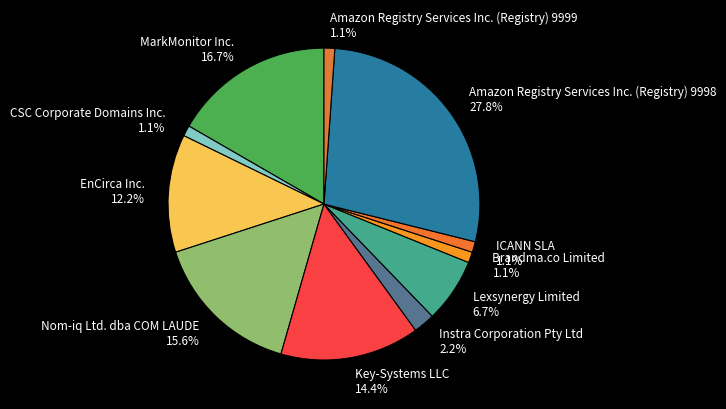

To the nearest percent, what portion does Amazon Registry Services Inc. (Registry) 9998 represent?

28%